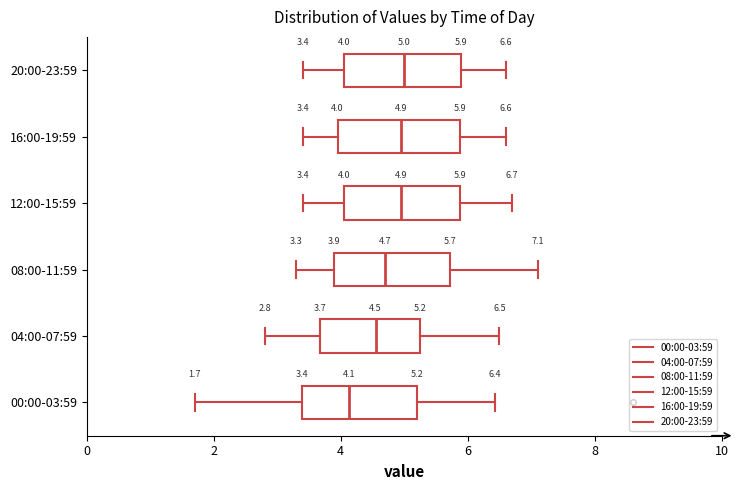

Which box's median line is the furthest to the left?

00:00-03:59